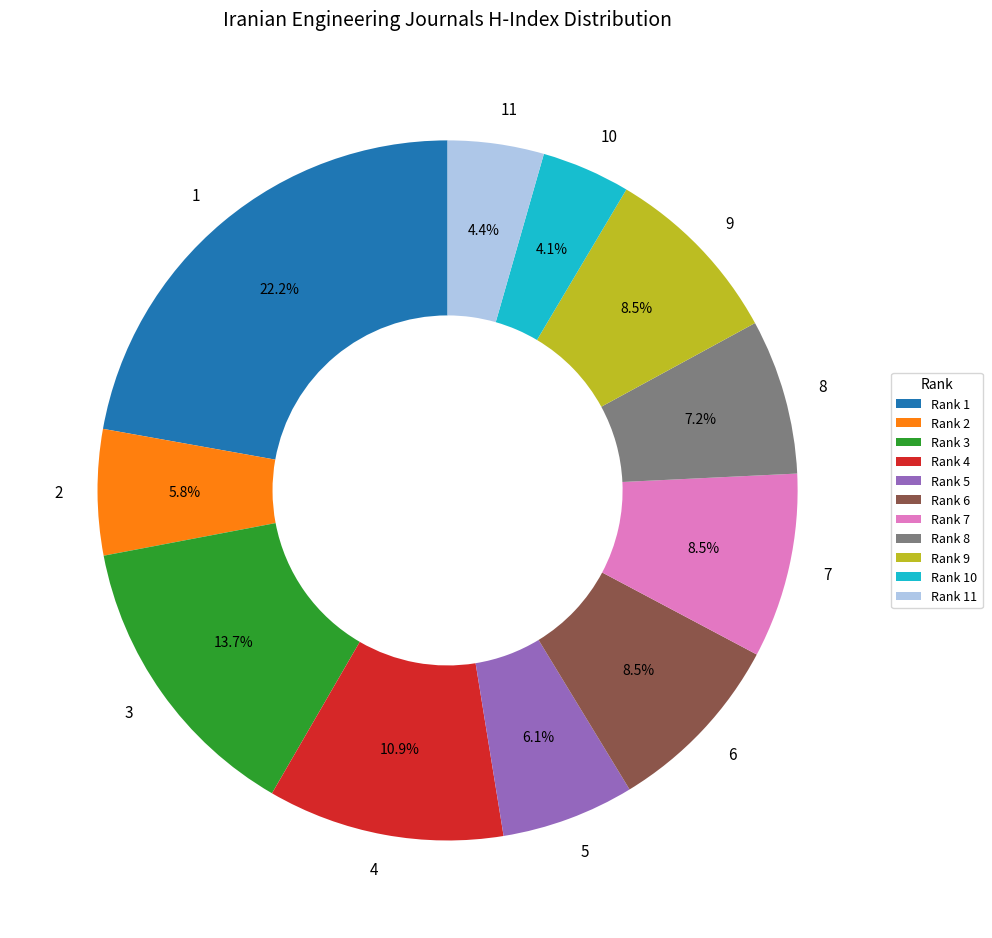

Count the number of slices in the pie.

11